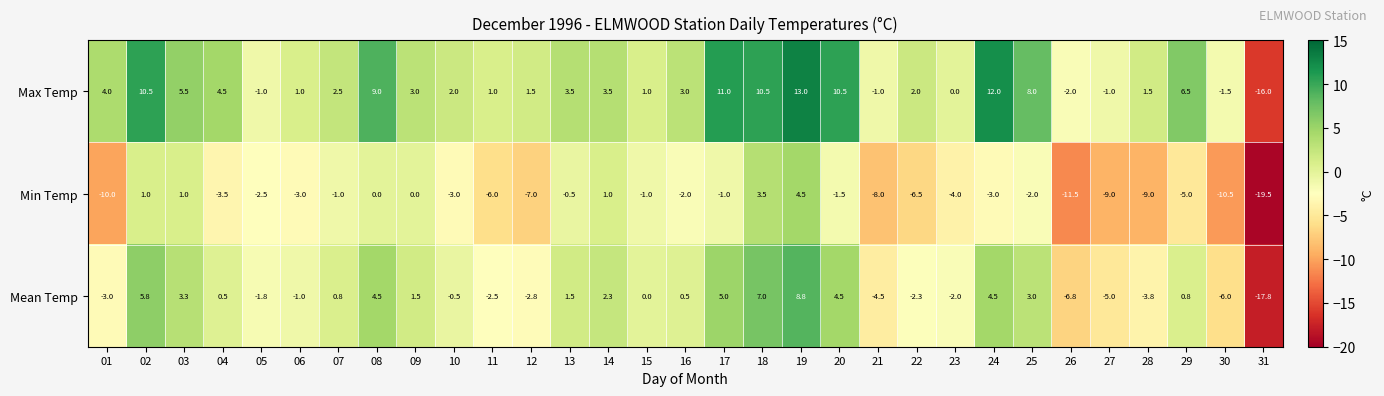

What is the total value across all series at 01?

-9.0